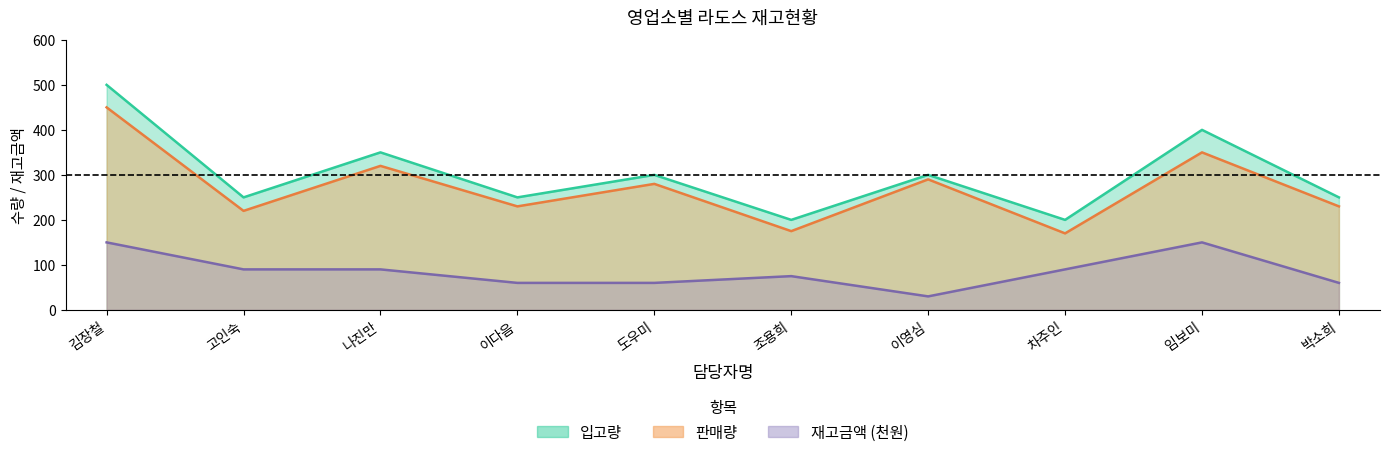

What is the minimum value for 재고금액?

30